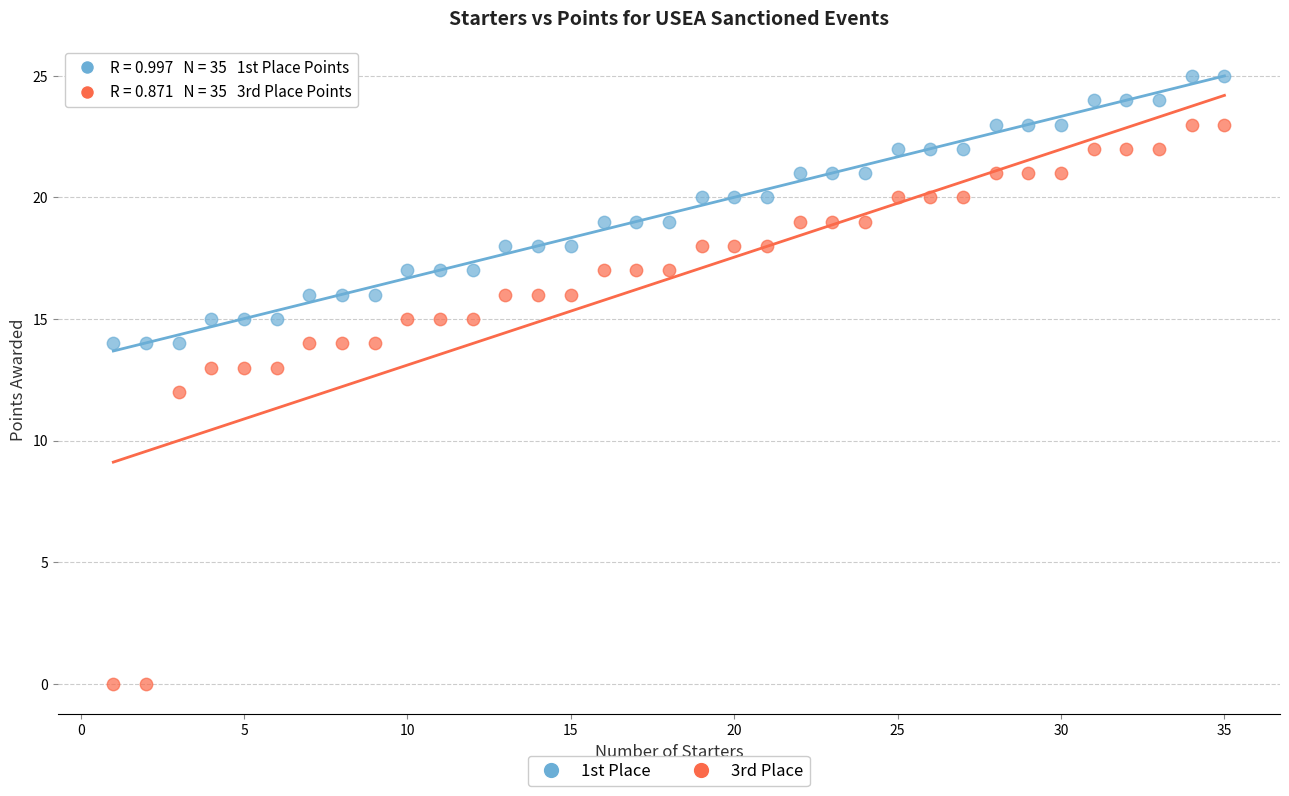

How many points are shown in the scatter plot?

70